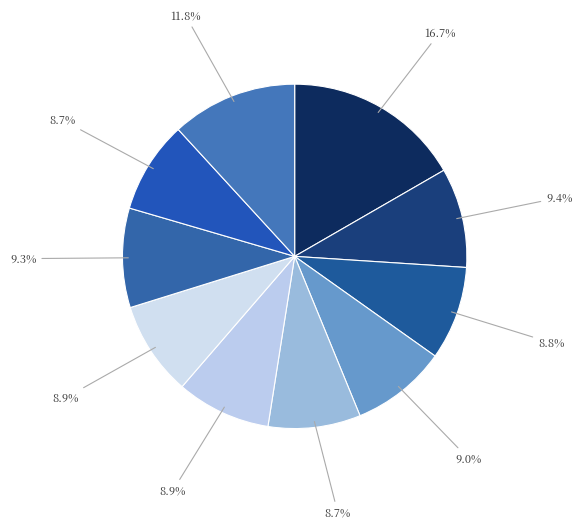

How many slices are in this pie chart?

10